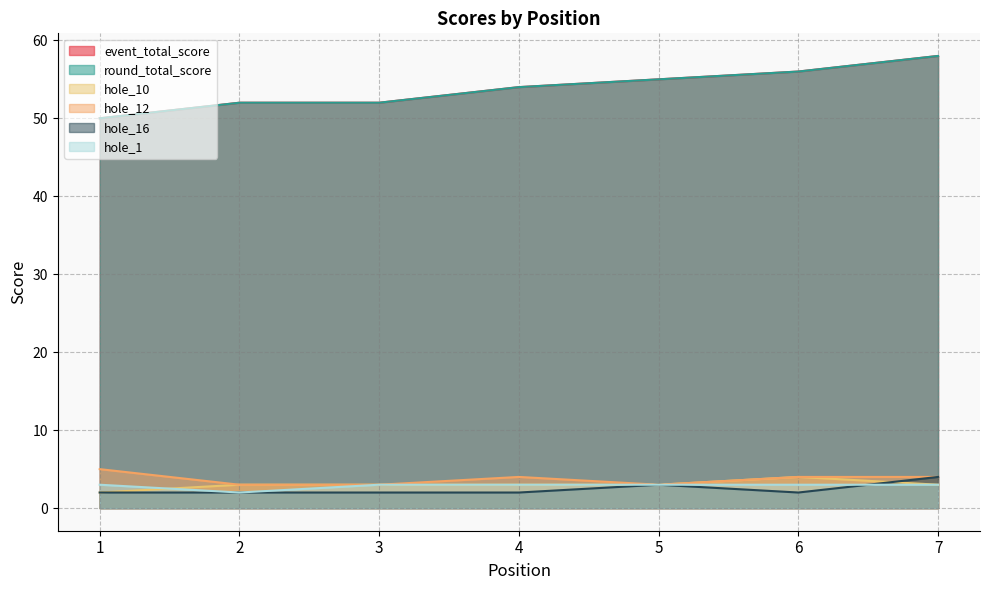

Which category has the highest value across all series?

7